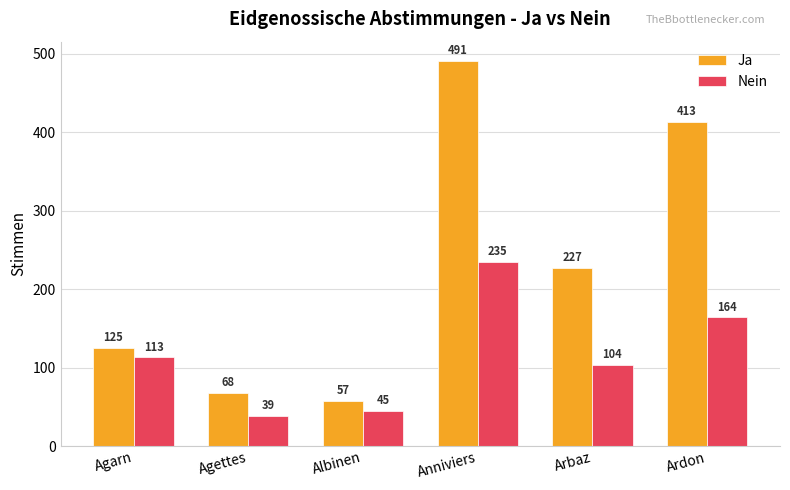

What is the label of the 3rd bar from the left?

Albinen